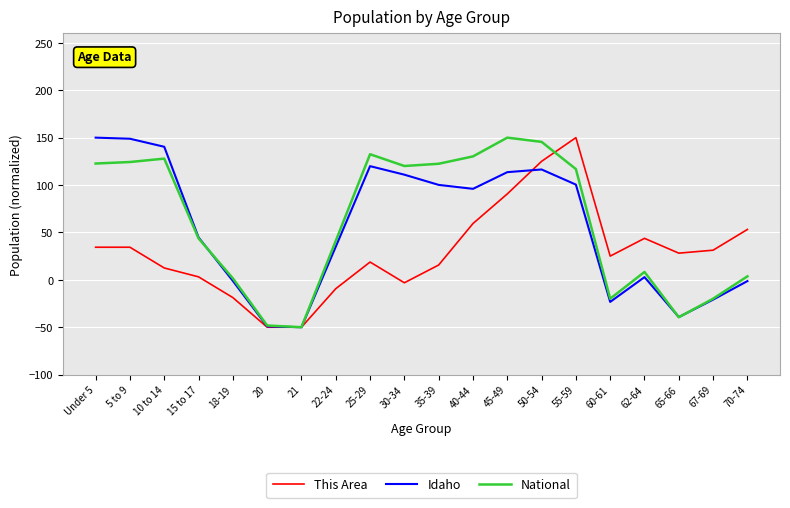

At which label is Idaho closest to 50?

15 to 17